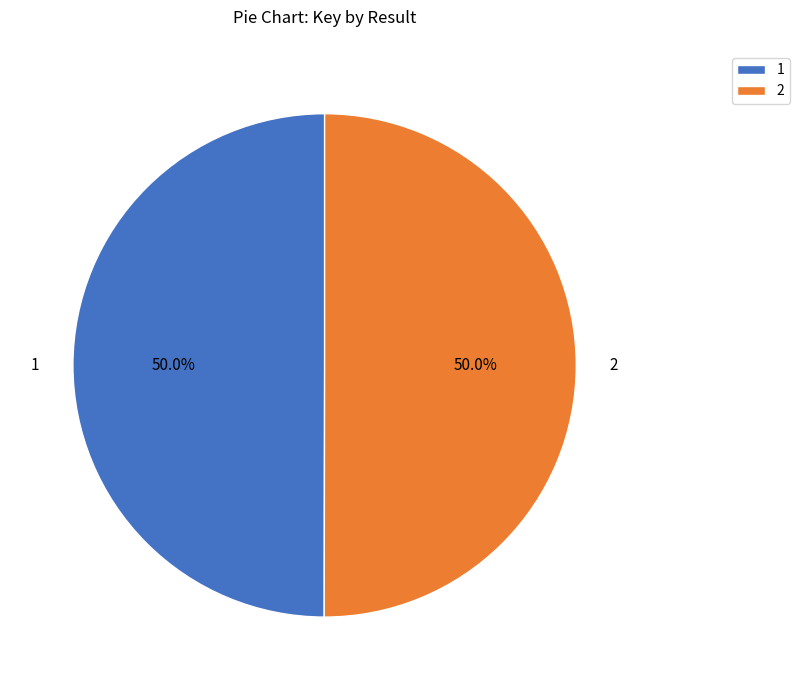

Approximately how many times larger is the value at 2 compared to 1?

1.0